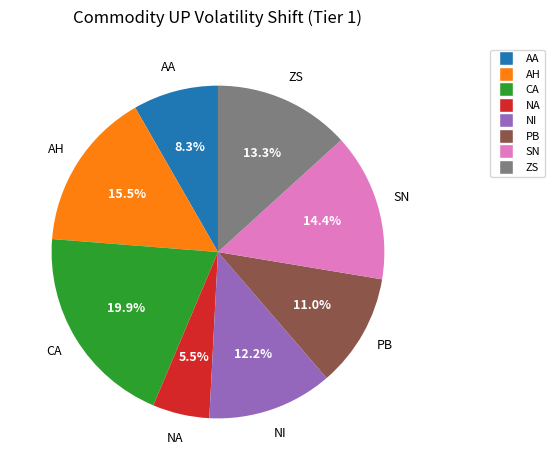

Count the number of slices in the pie.

8